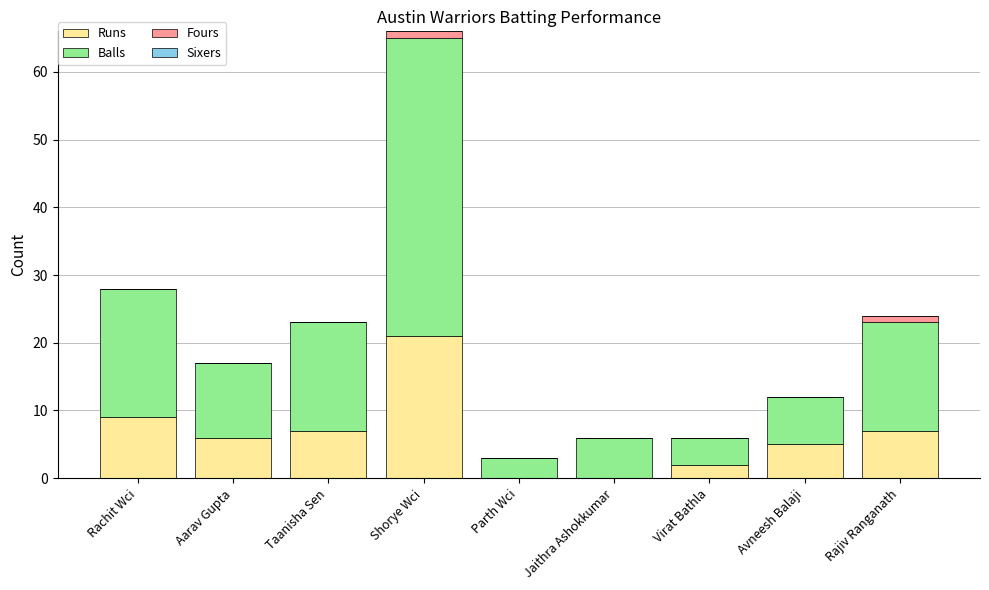

What is the maximum value for Runs?

21